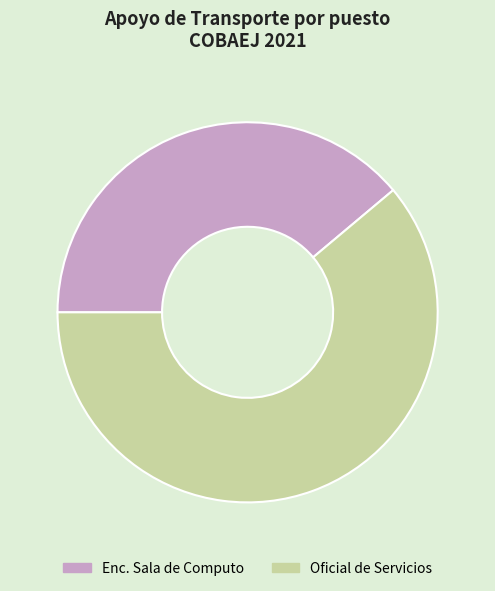

What is the ratio of the value at Oficial de Servicios to the value at Enc. Sala de Computo?

1.6